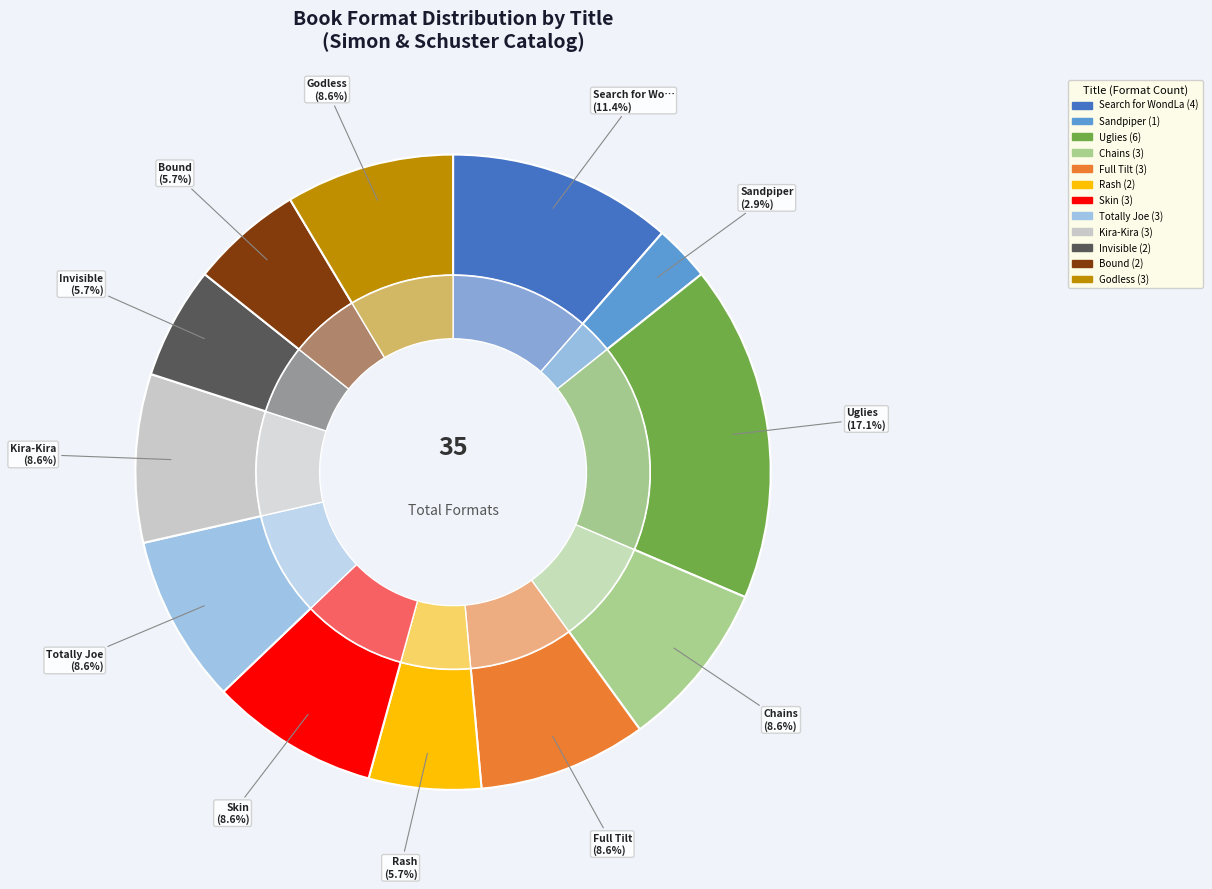

True or false: Skin accounts for 9% of the total.

True